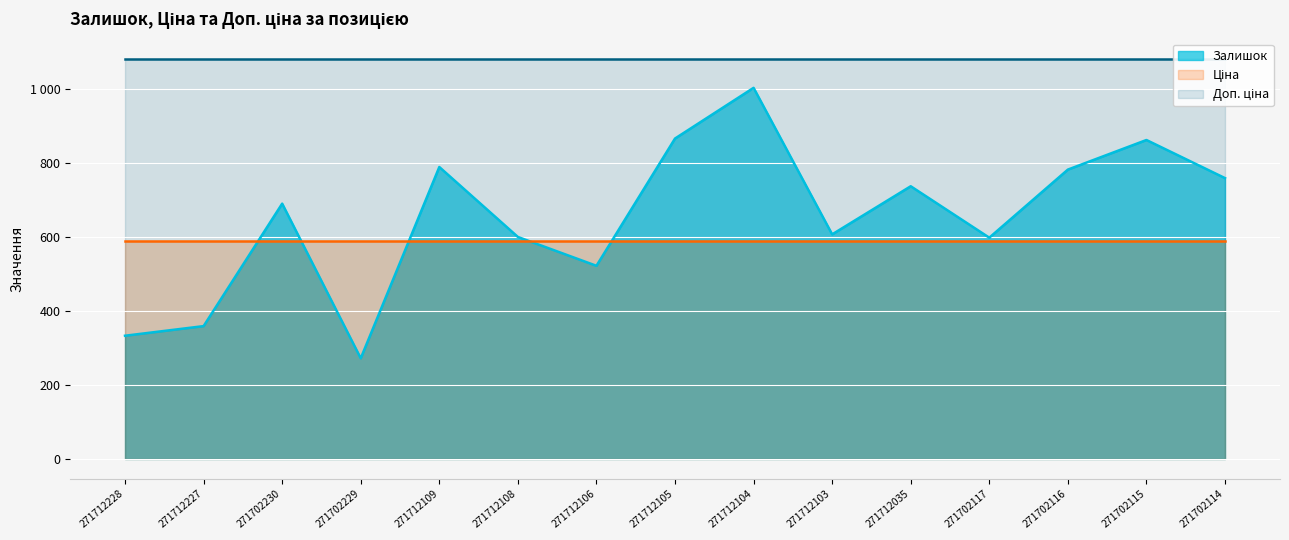

The value of Доп. ціна at Laminate AGT Marco Polo (271712103) is 654.7. True or false?

False